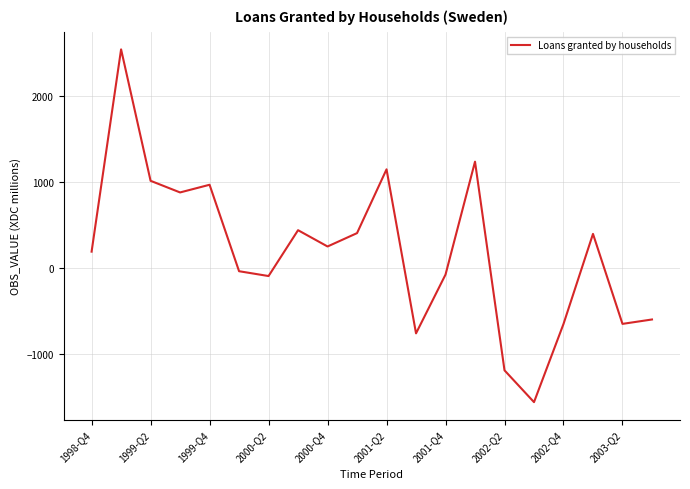

What is the greatest value displayed?

2536